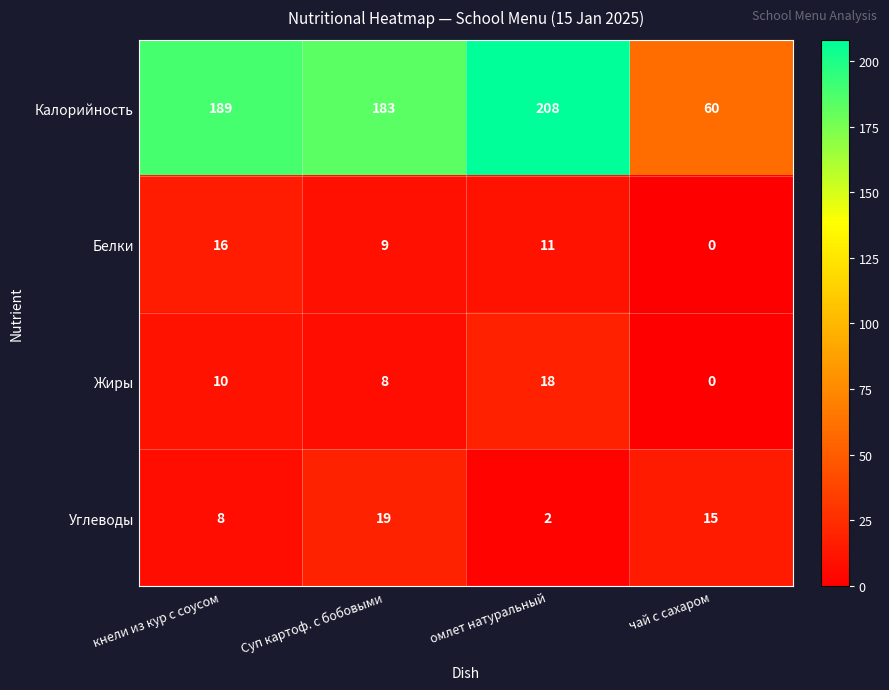

Between Суп картоф. с бобовыми and омлет натуральный, which series saw the biggest shift?

Калорийность